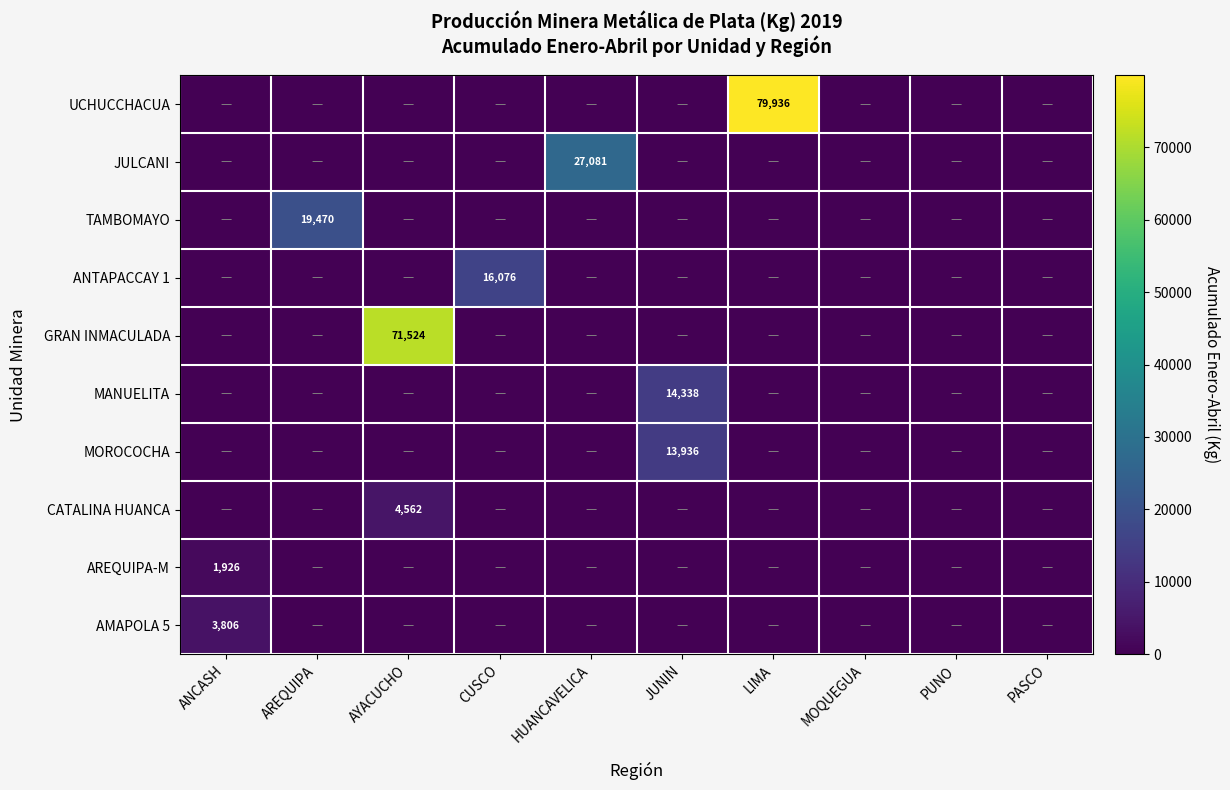

True or false: GRAN INMACULADA has a value of 37647 at AYACUCHO.

False